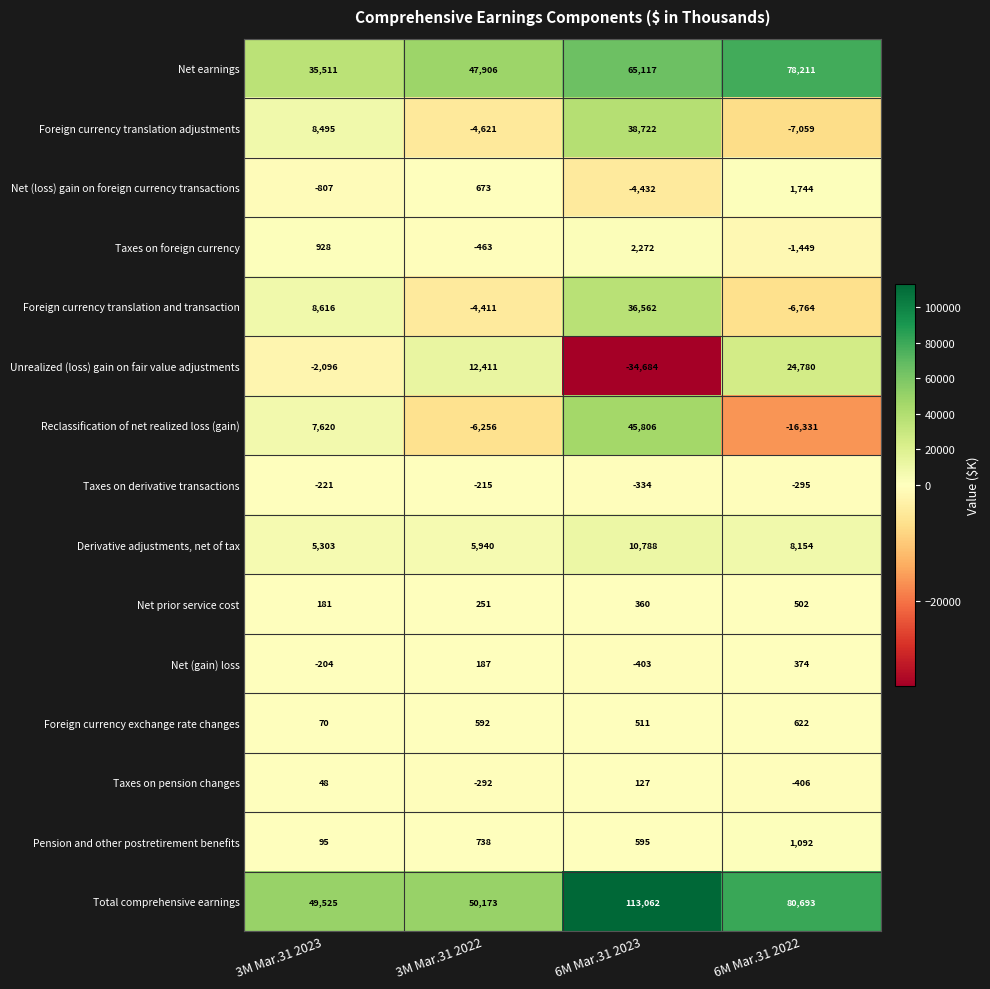

How many Net earnings values are between 47906 and 78211?

3